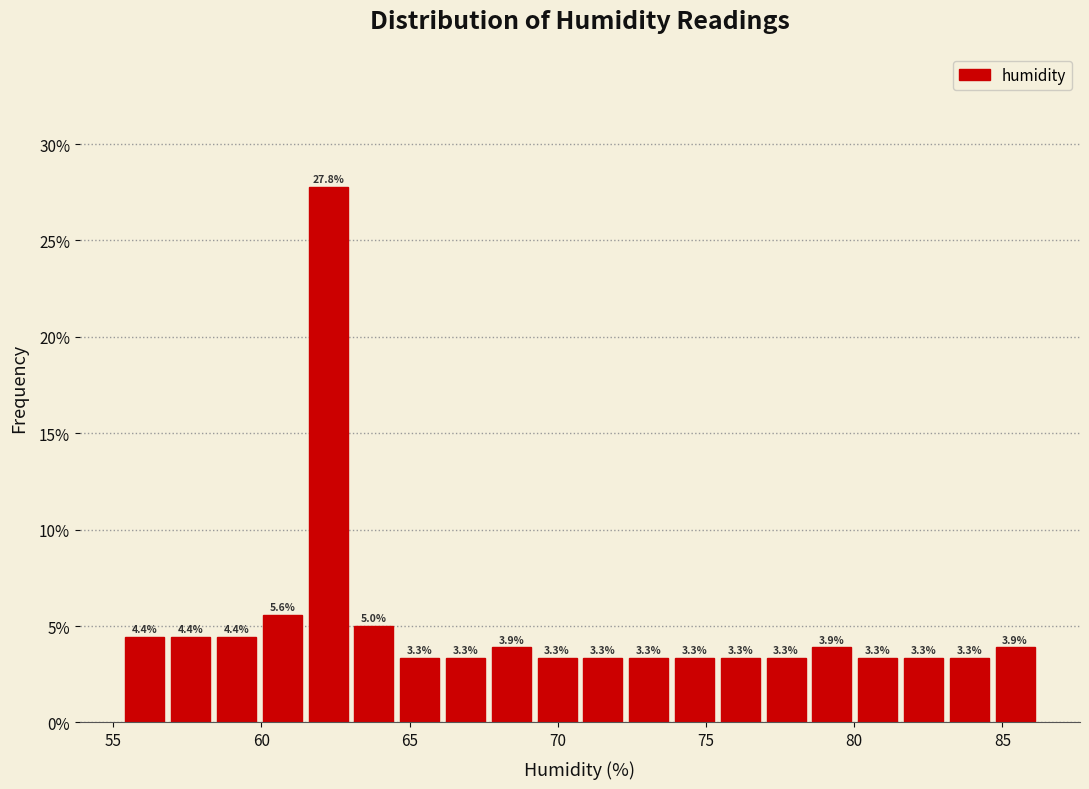

Around what value on the x-axis is the tallest bar? Give the approximate position of its centre, as read against the axis.

62.5